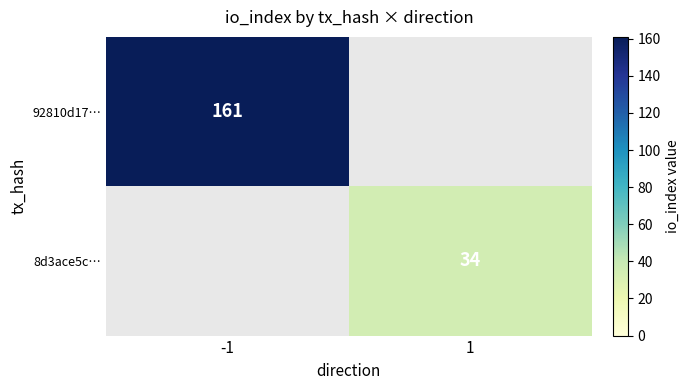

Is the value of 92810d17… at -1 greater than the value of 8d3ace5c… at 1?

Yes